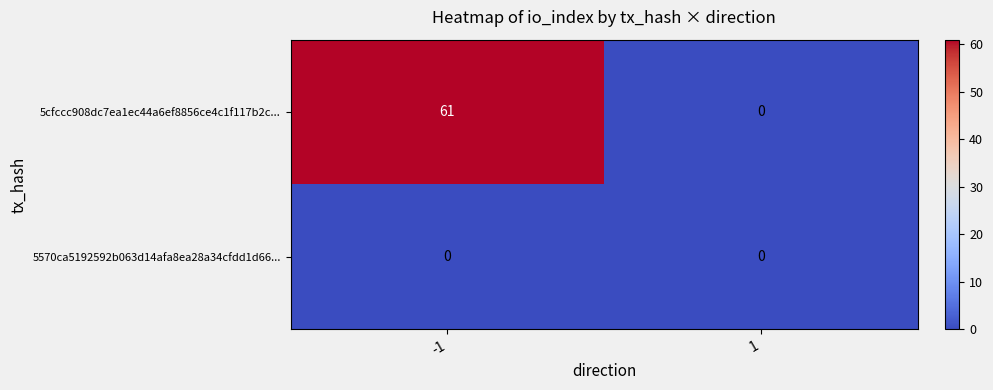

Which series has the widest spread of values?

5cfccc908dc7ea1ec44a6ef8856ce4c1f117b2c...